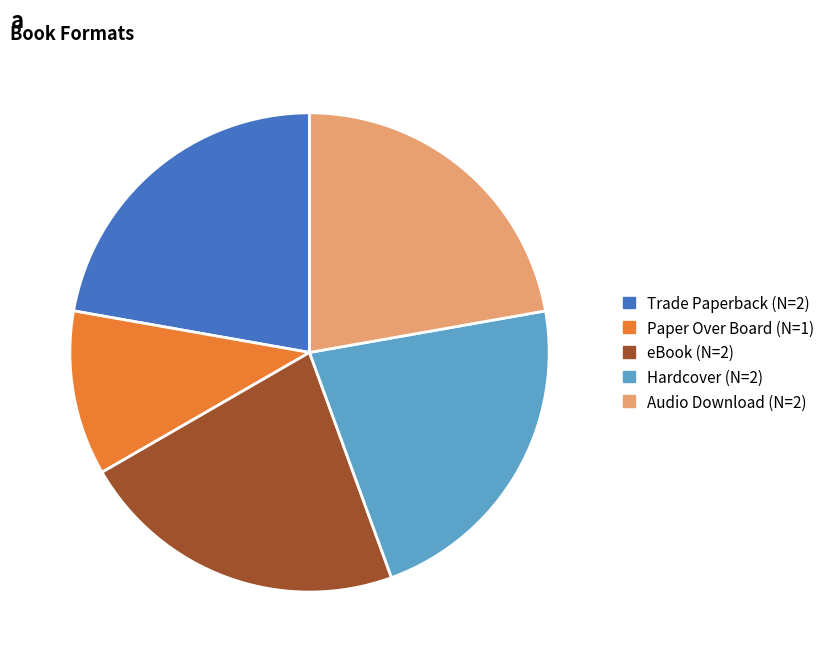

Is there a majority slice in this chart?

No